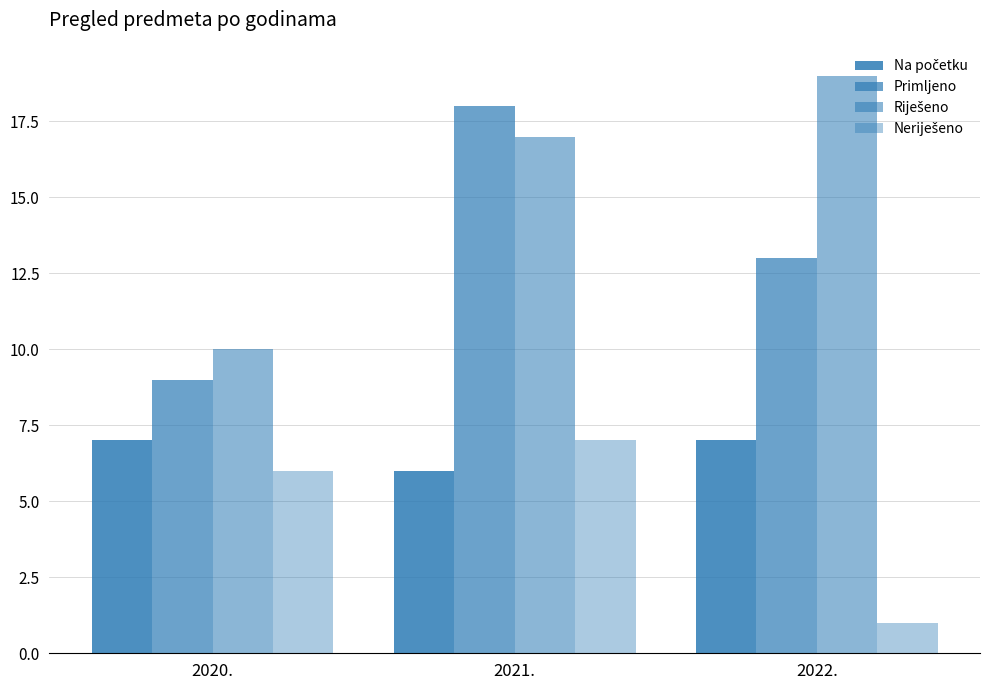

Count the Riješeno values in the range 10 to 19.

3